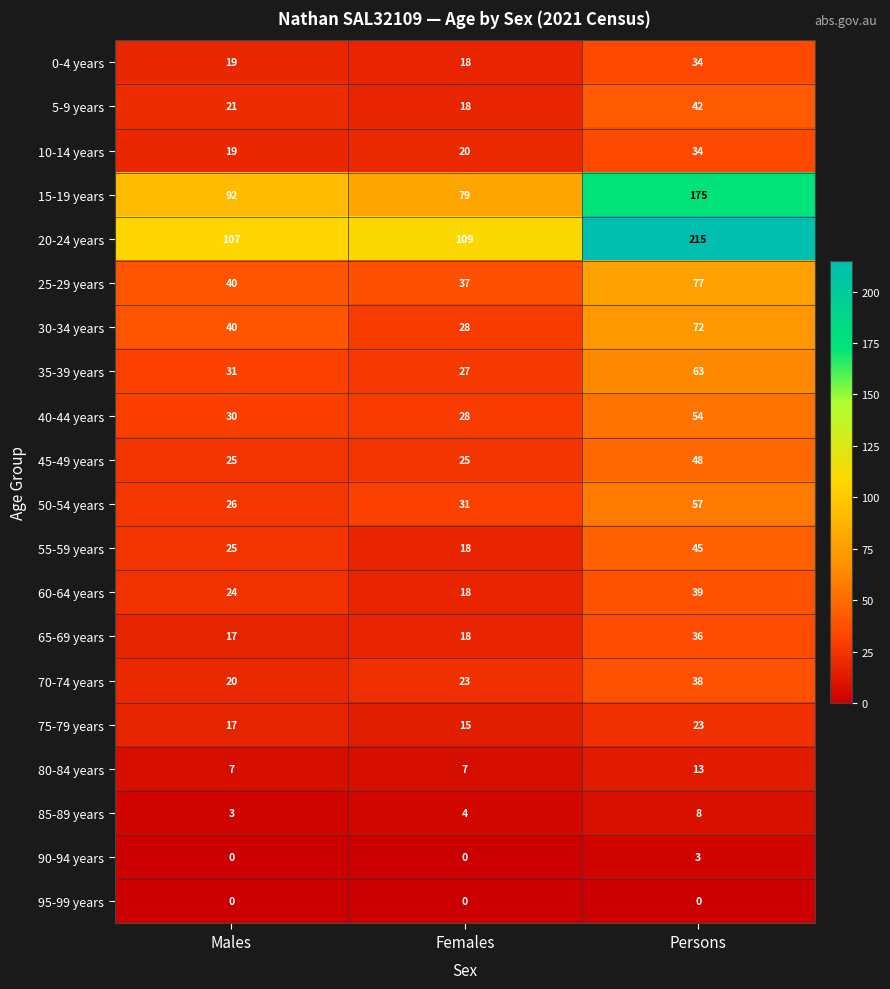

Count the number of categories in the chart.

3